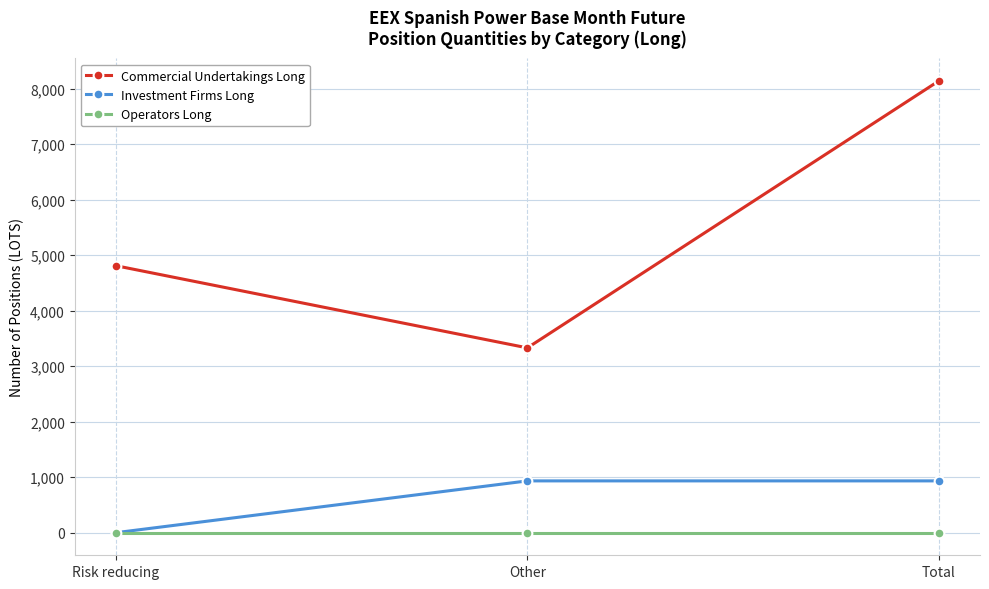

How many series are shown in this chart?

3